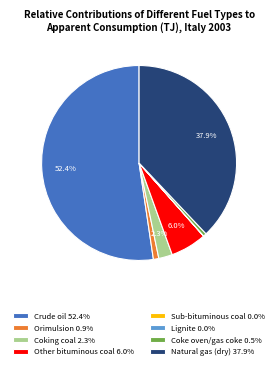

Is the sum of Coking coal 2.3% and Crude oil 52.4% greater than half?

Yes